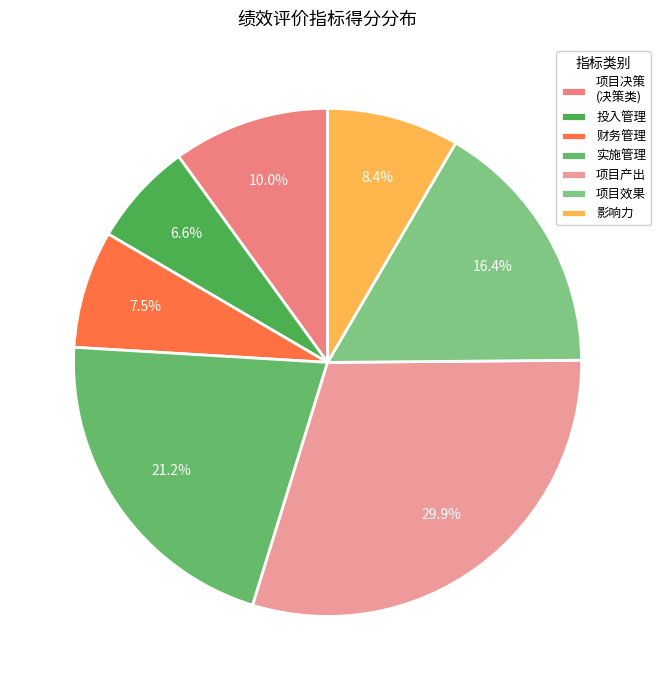

What is the smallest slice in the pie chart?

投入管理